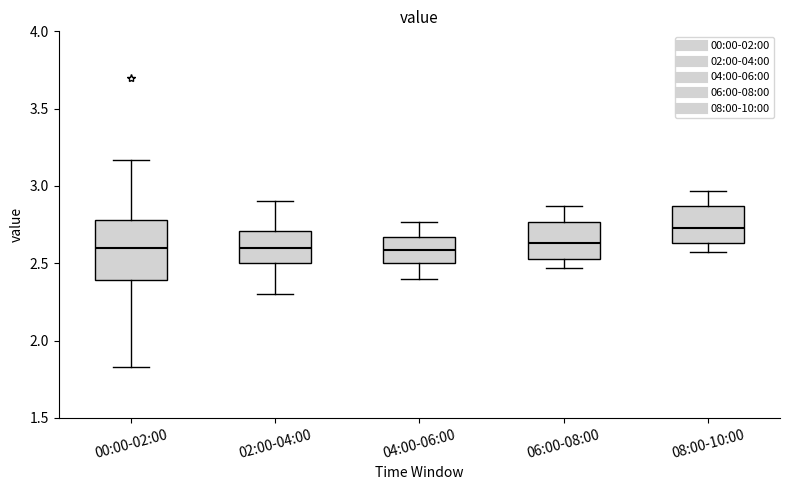

Reading left to right, read every box against the y-axis: the position of its median line, the range the box covers, and the ends of its whiskers. The values are not printed on the chart, so give them approximately, as read against the axis.

00:00-02:00: median 2.60, box 2.40 to 2.80, whiskers 1.85 to 3.15
02:00-04:00: median 2.60, box 2.50 to 2.70, whiskers 2.30 to 2.90
04:00-06:00: median 2.60, box 2.50 to 2.65, whiskers 2.40 to 2.75
06:00-08:00: median 2.65, box 2.55 to 2.75, whiskers 2.45 to 2.85
08:00-10:00: median 2.75, box 2.65 to 2.85, whiskers 2.55 to 2.95